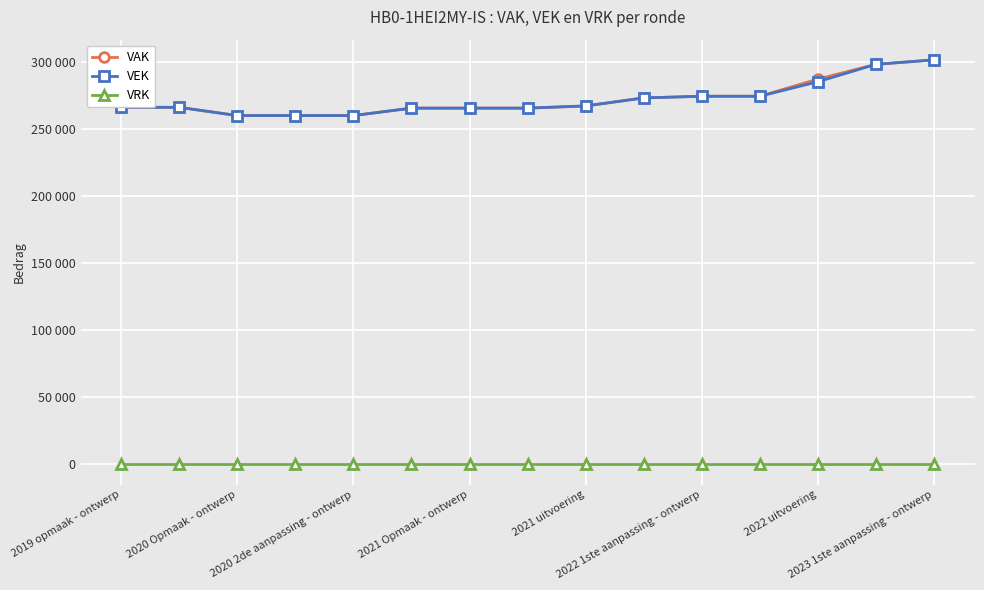

True or false: VAK has more than 2 interior local peaks.

False